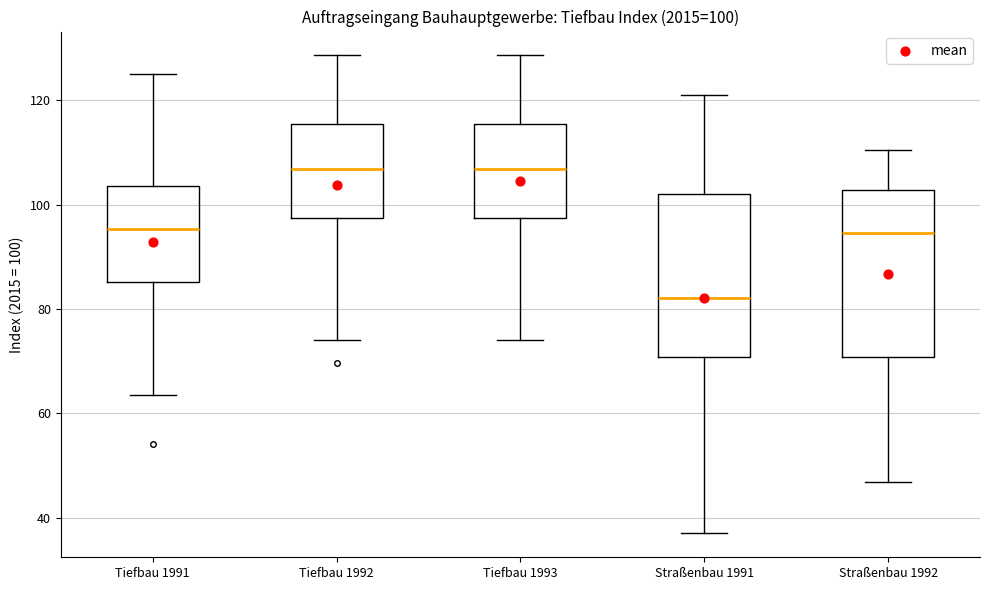

Which box has the lowest median line?

Straßenbau 1991